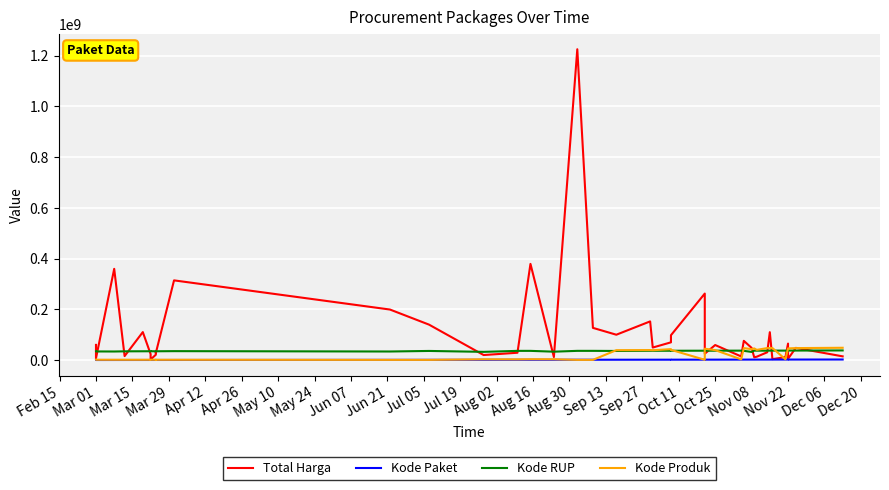

Is this an area chart (filled region under the line)?

No